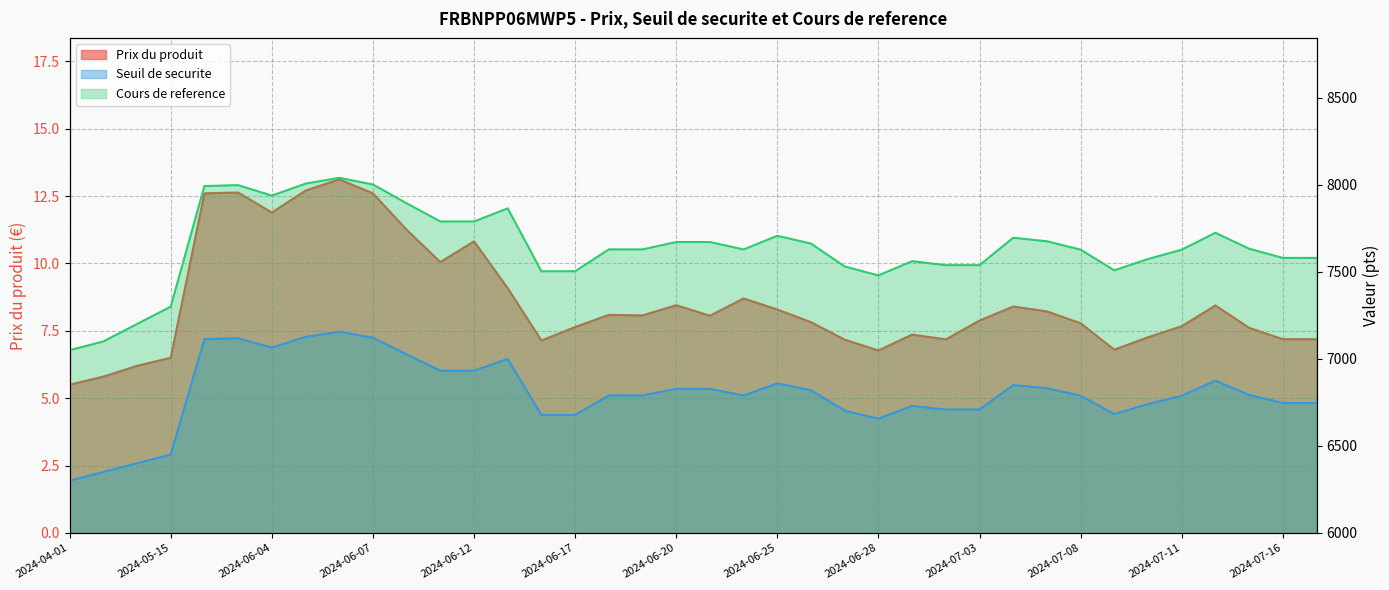

What is the smallest value displayed?

5.5